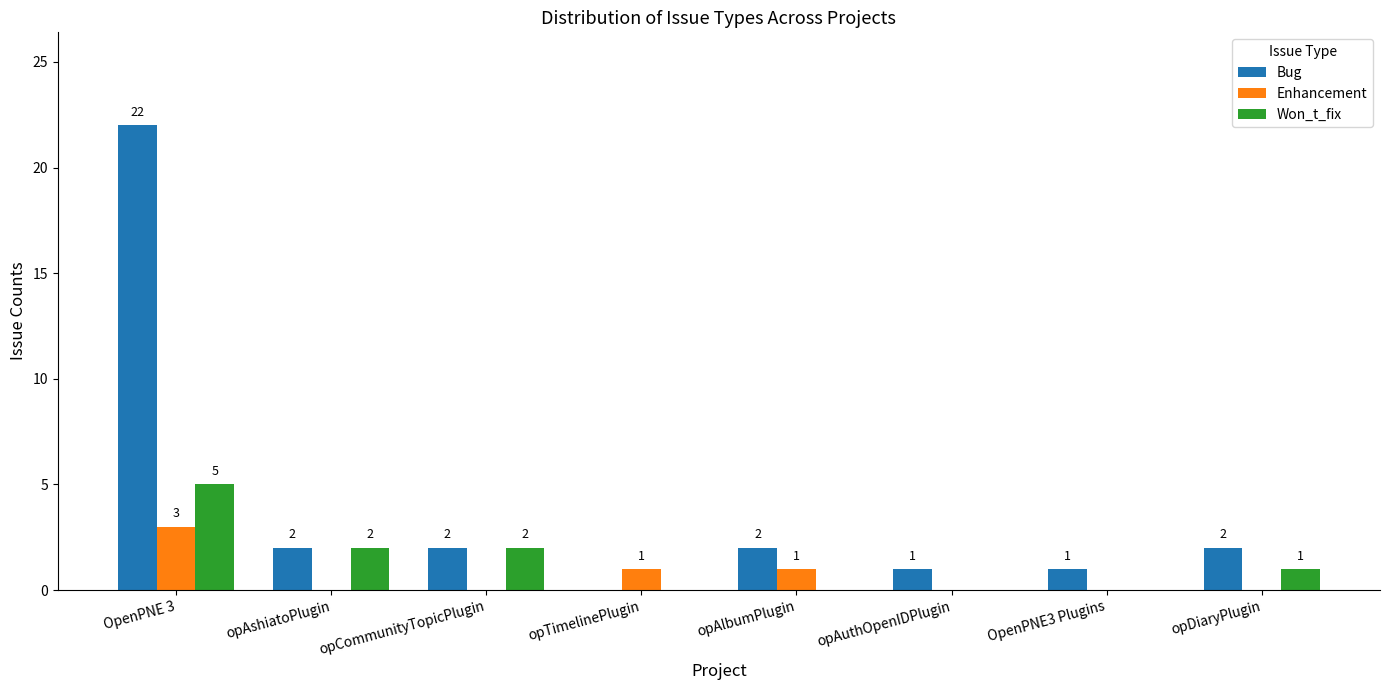

Which series has the widest spread of values?

Bug